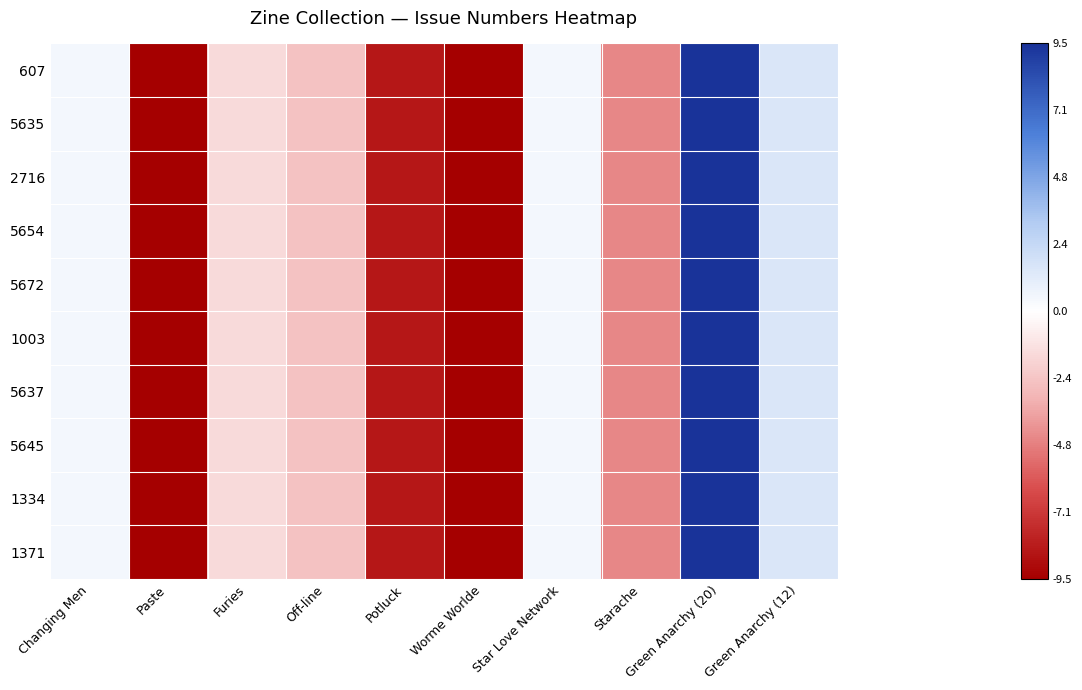

At how many categories does at least one series exceed 2?

1